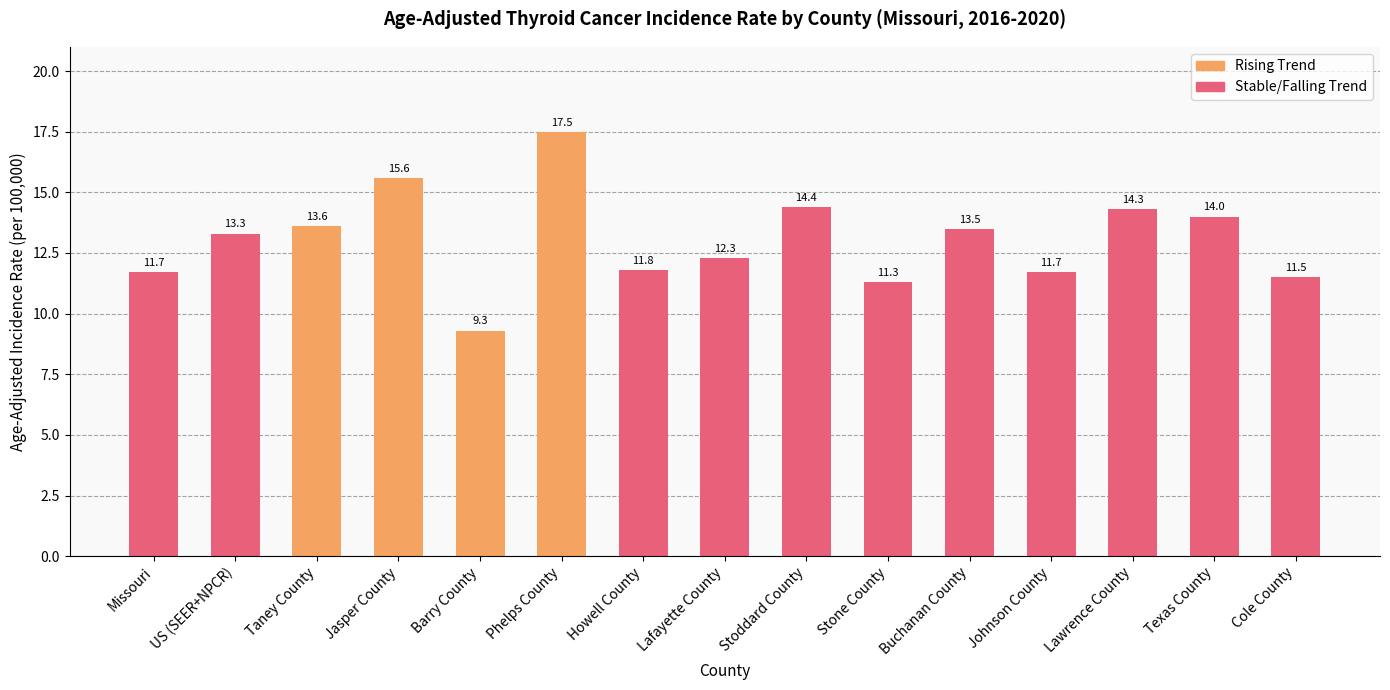

Between Cole County and Lawrence County, which is larger?

Lawrence County